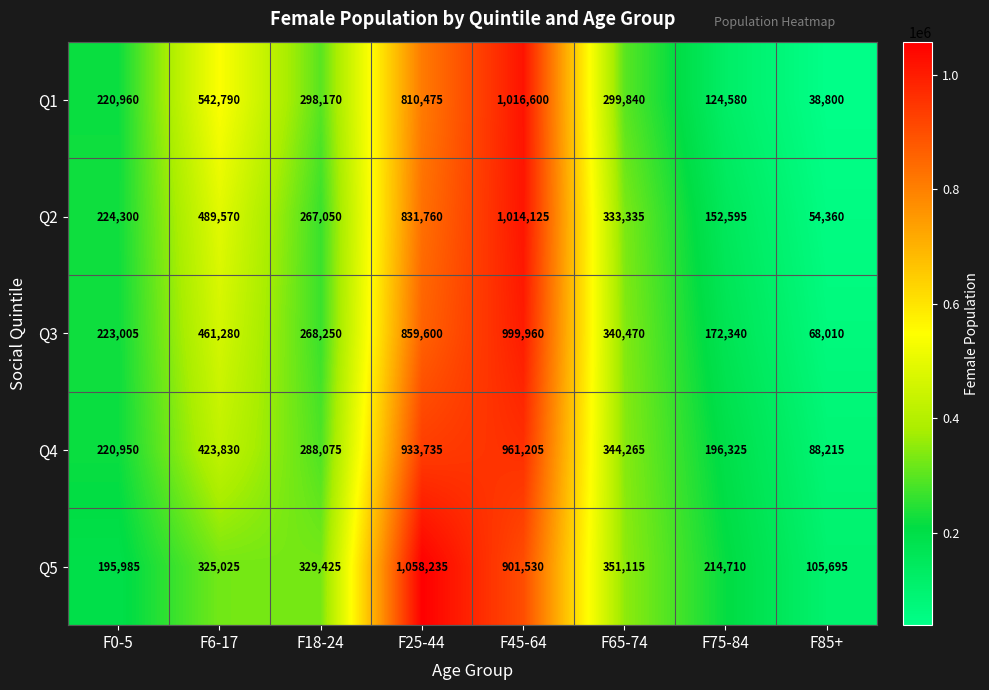

What is the maximum value shown in the chart?

1058235